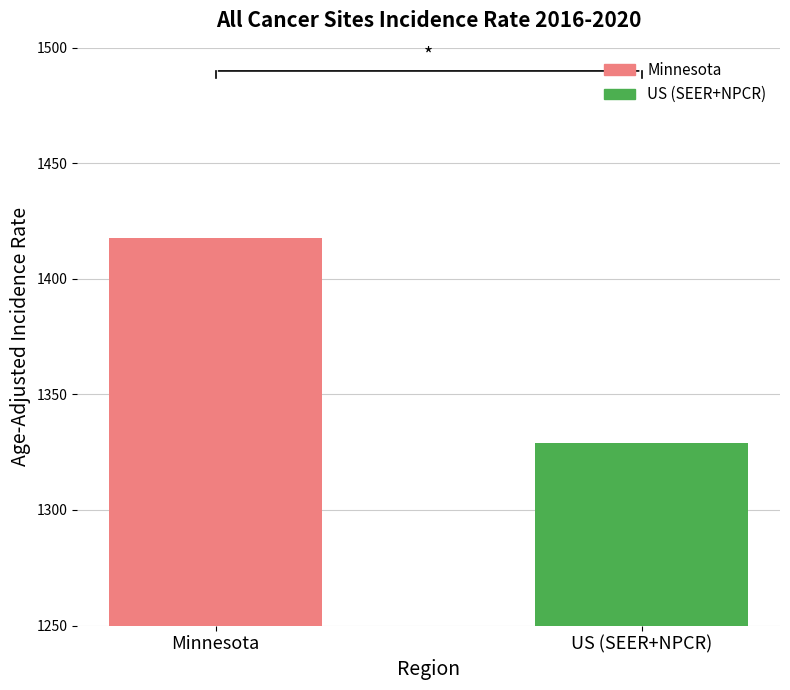

What is the value of the 1st bar from the left?

1417.8